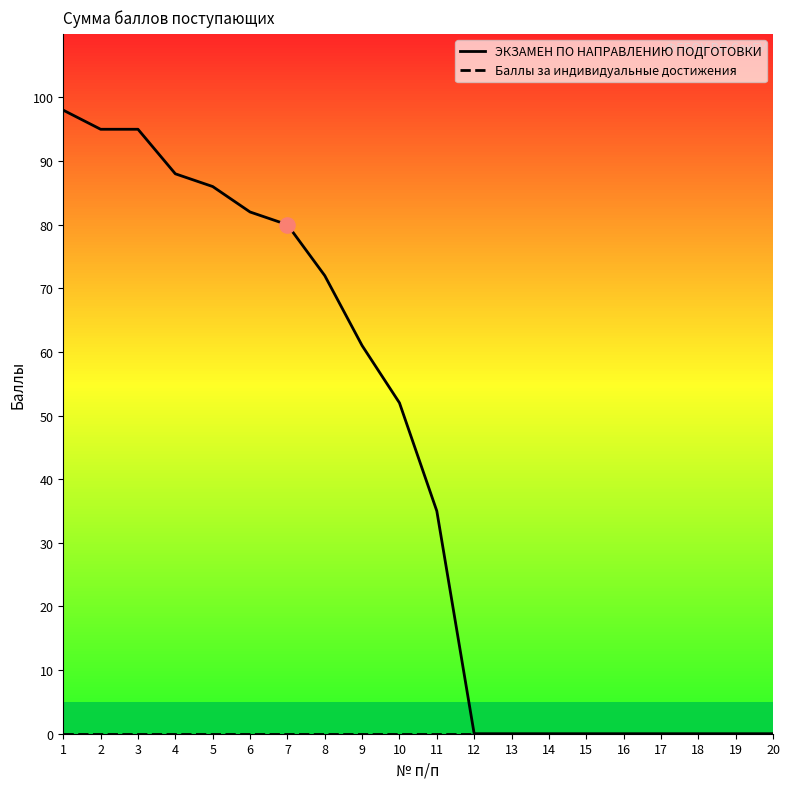

Which series reaches the maximum Y coordinate?

ЭКЗАМЕН ПО НАПРАВЛЕНИЮ ПОДГОТОВКИ